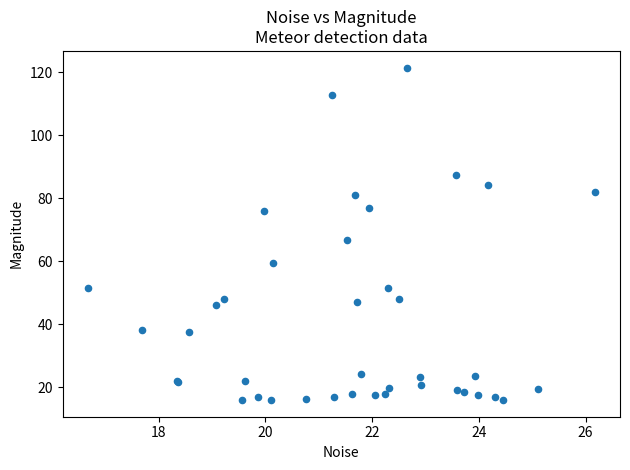

What Y value in the scatter plot is closest to 68?

66.7